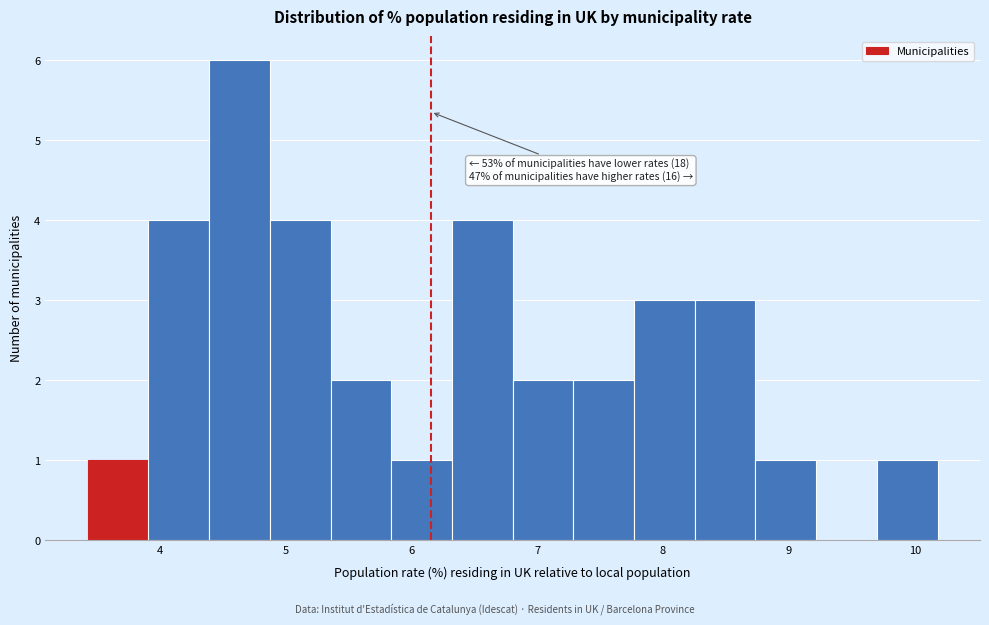

Over which range of the x-axis is the bar tallest?

4.4 to 4.9